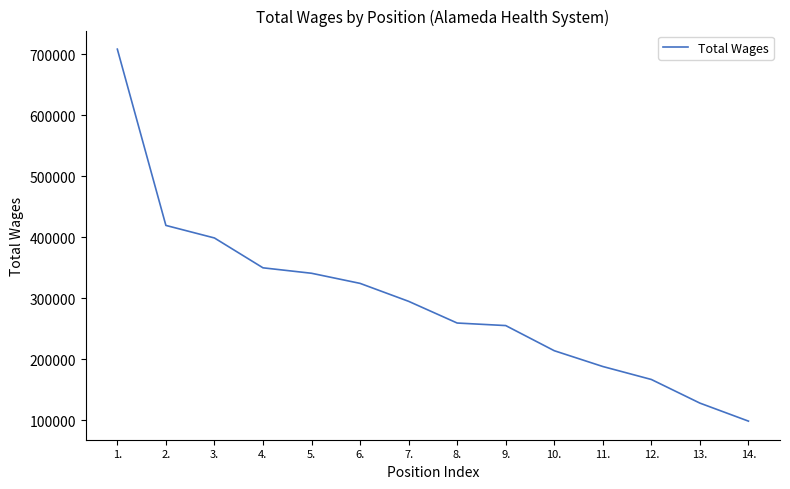

What is the difference between the values at 10. and 14.?

115375